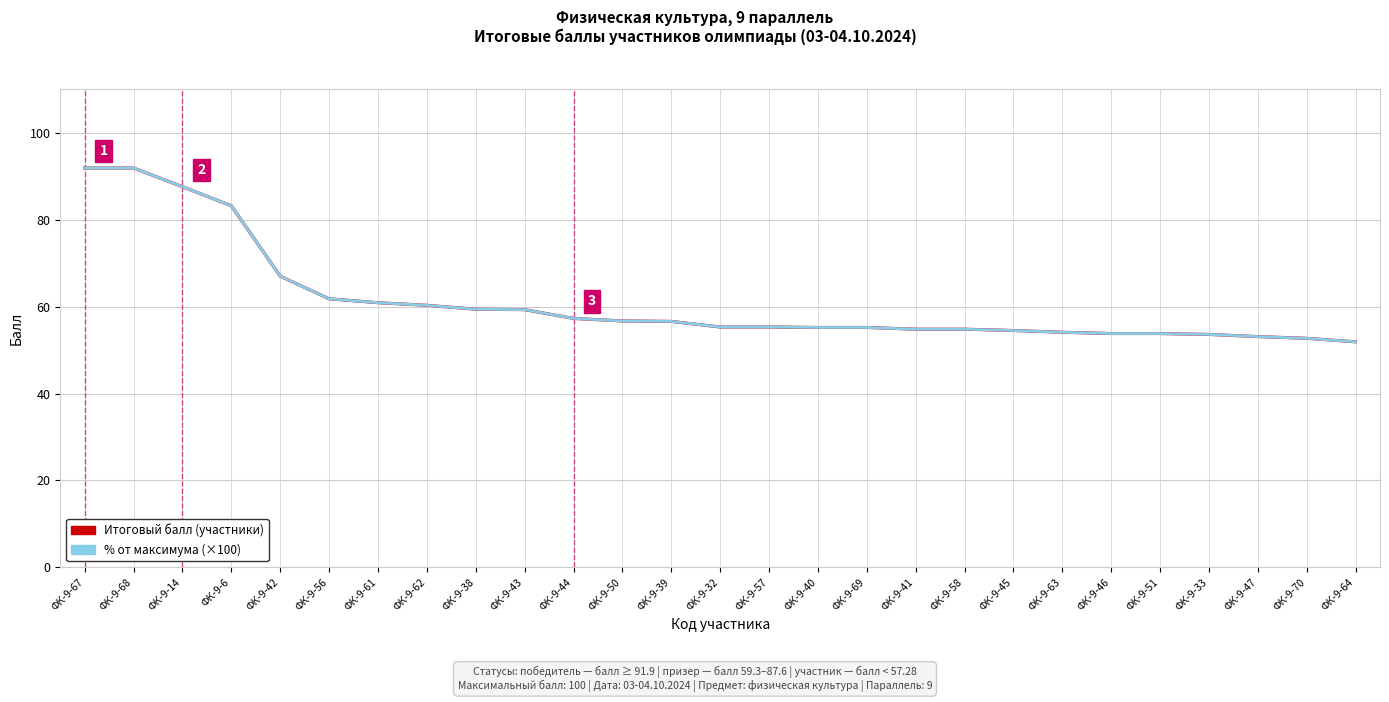

What is the label of the 22nd point from the right?

ФК-9-56